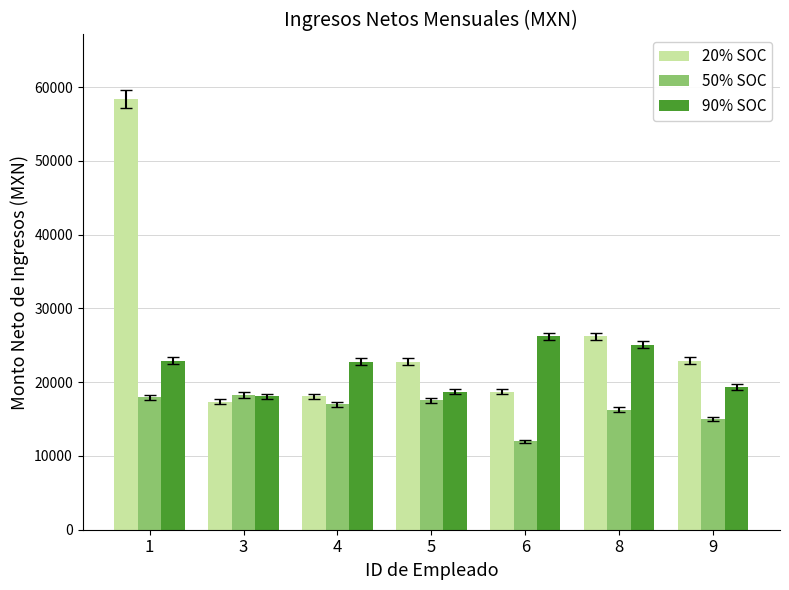

Is it true that 20% SOC equals 58370.3 at 1?

True